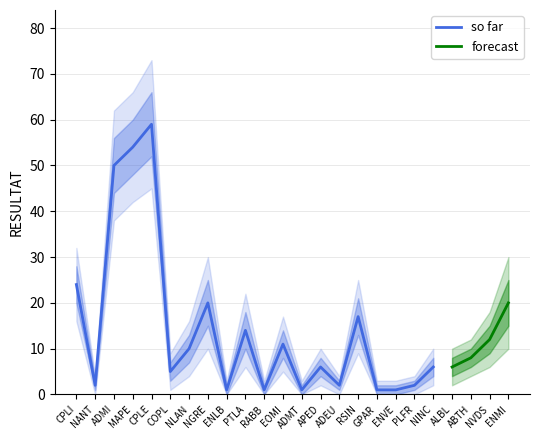

Does the chart display data point markers on the line(s)?

No